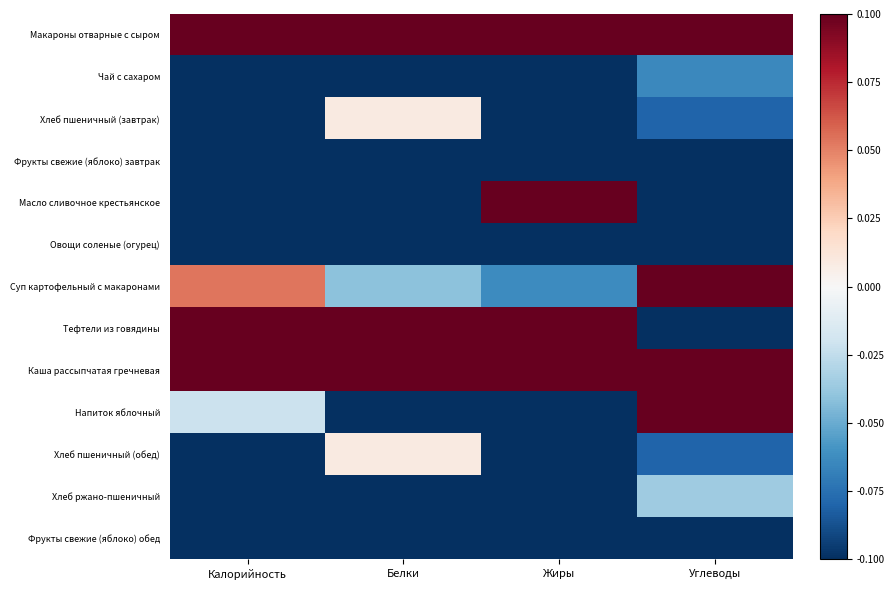

At which category is the sum across all series the highest?

Углеводы